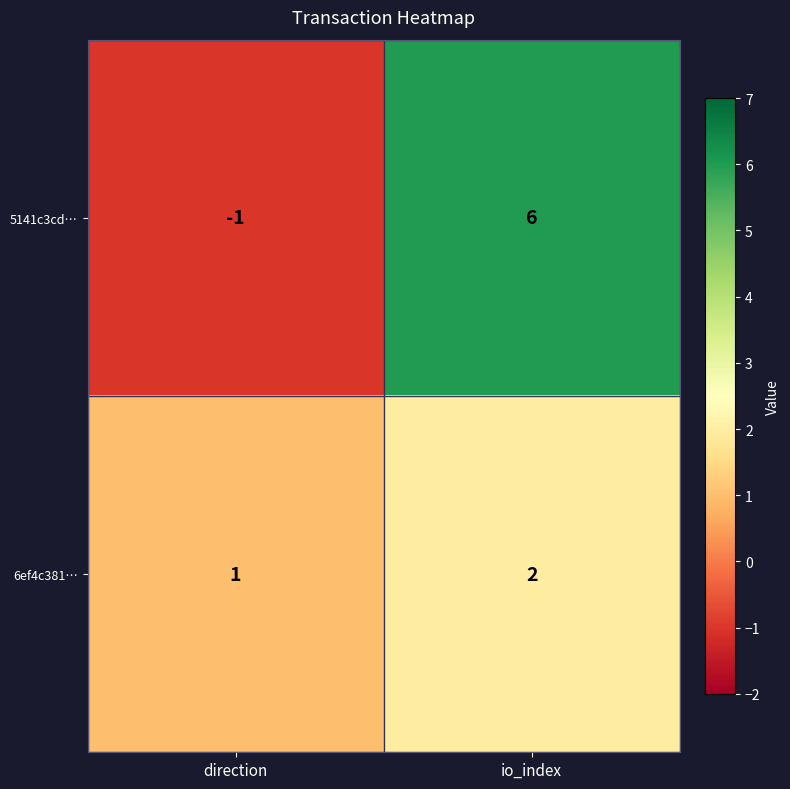

Where is 5141c3cd… nearest to the value 2?

direction